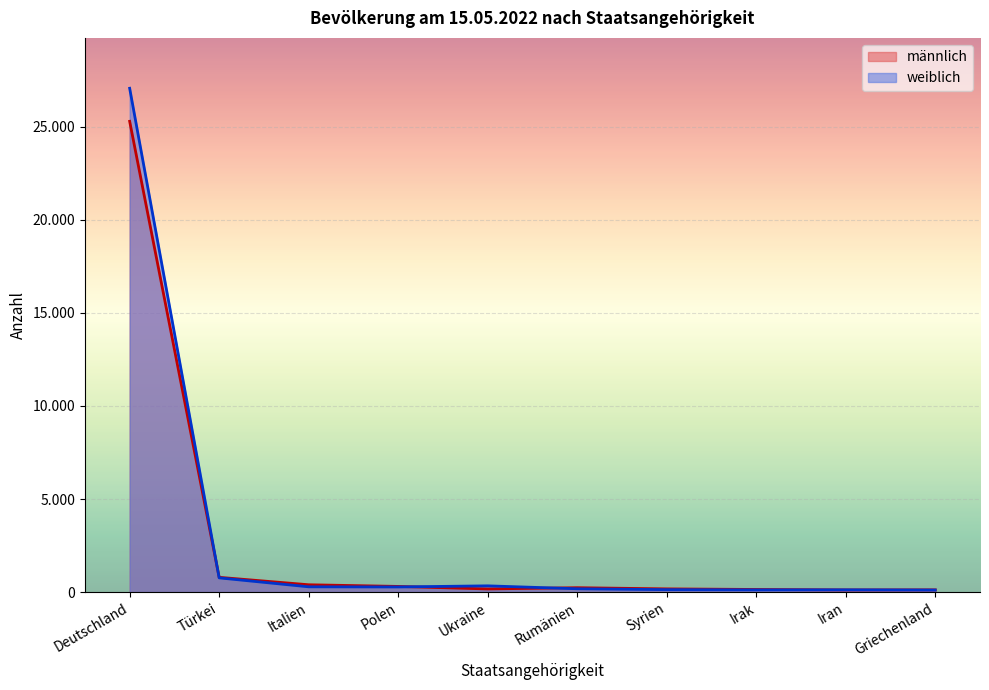

Is the value of weiblich at Polen greater than the value of männlich at Rumänien?

Yes